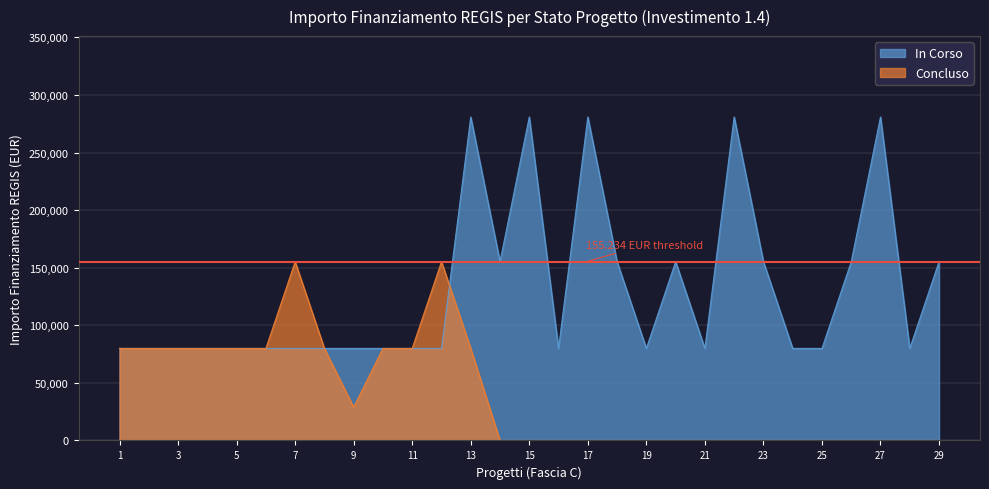

What is the minimum value for In Corso?

79922